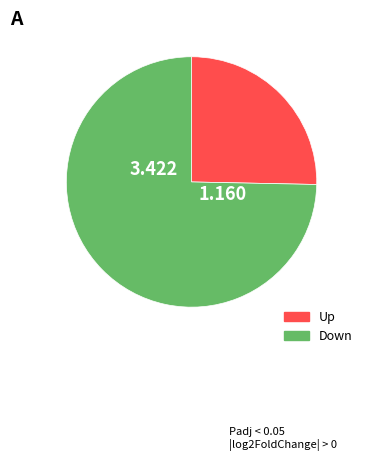

Is there a majority slice in this chart?

Yes